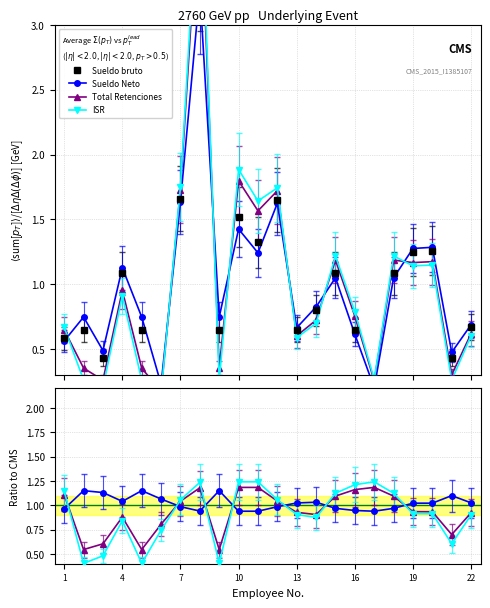

How many intersections are there between Sueldo bruto and Sueldo Neto?

10